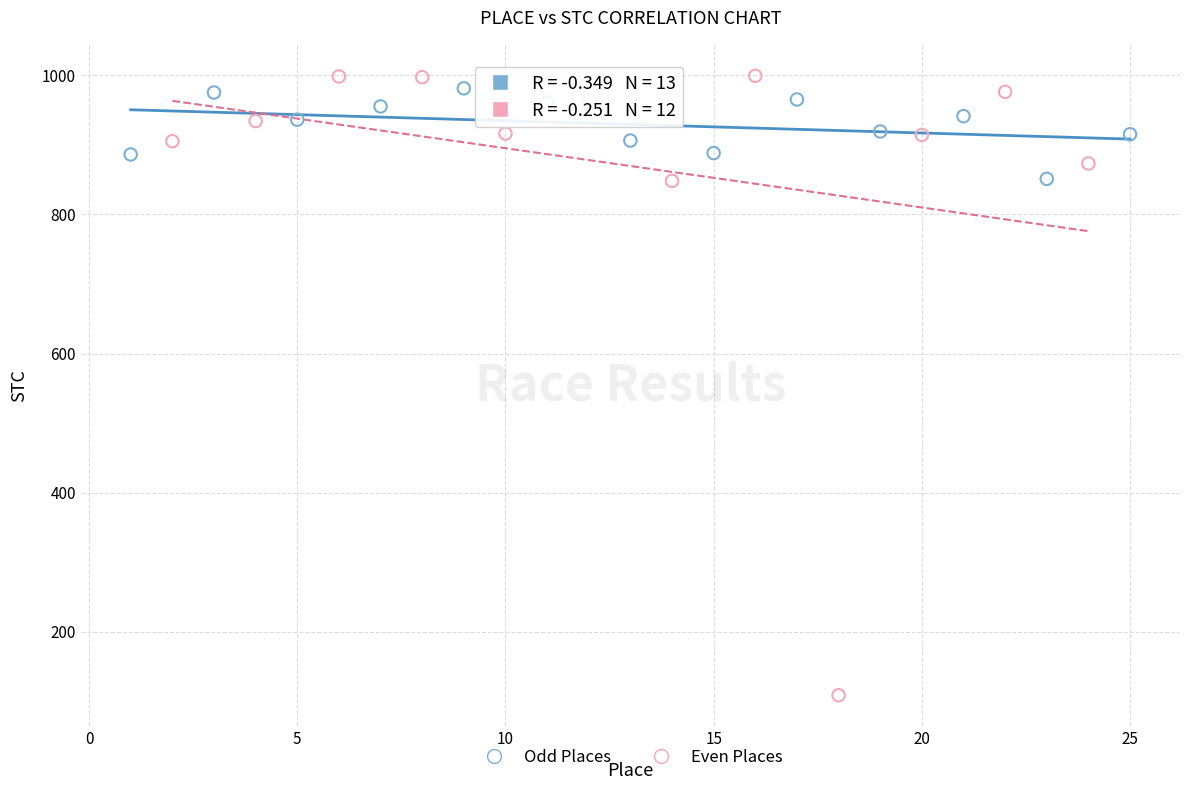

What are all the series names shown in the legend?

Odd Places, Even Places